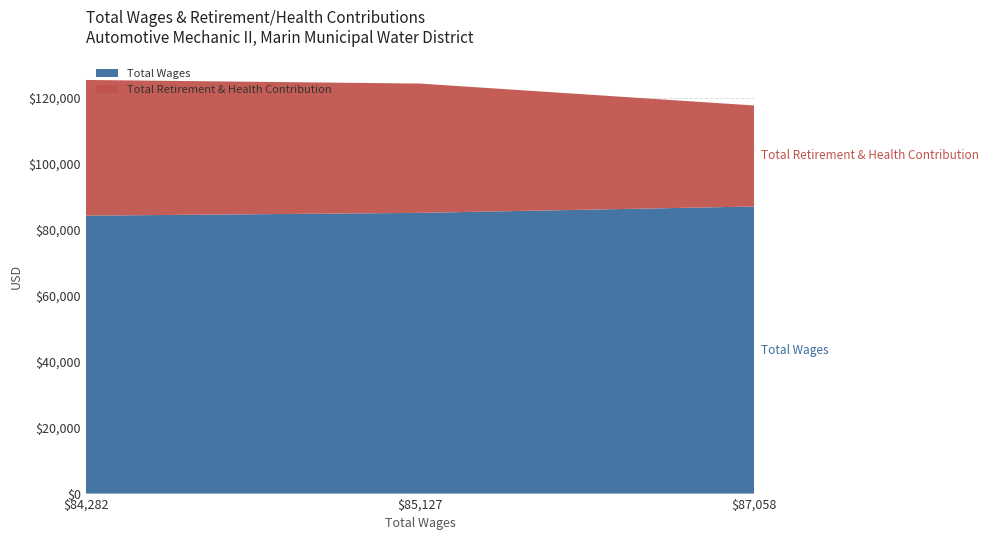

Reading right to left, list all the values displayed in this chart.

Total Wages: 87058=87058	85127=85127	84282=84282
Total Retirement & Health Contribution: 87058=30629	85127=39202	84282=41148